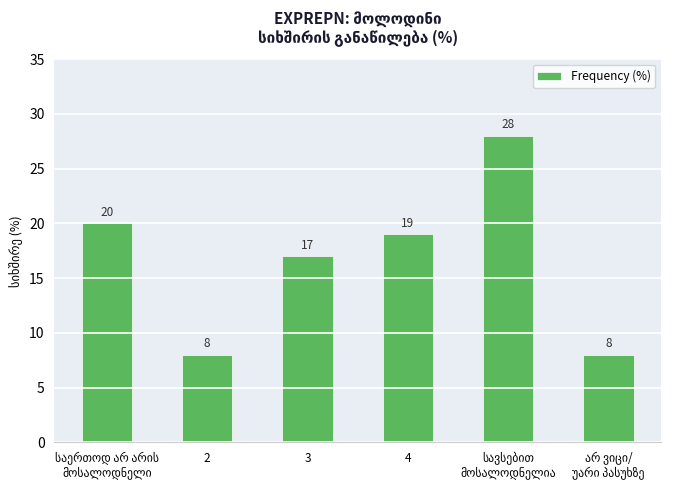

Reading left to right, extract all data points from this chart.

20	8	17	19	28	8